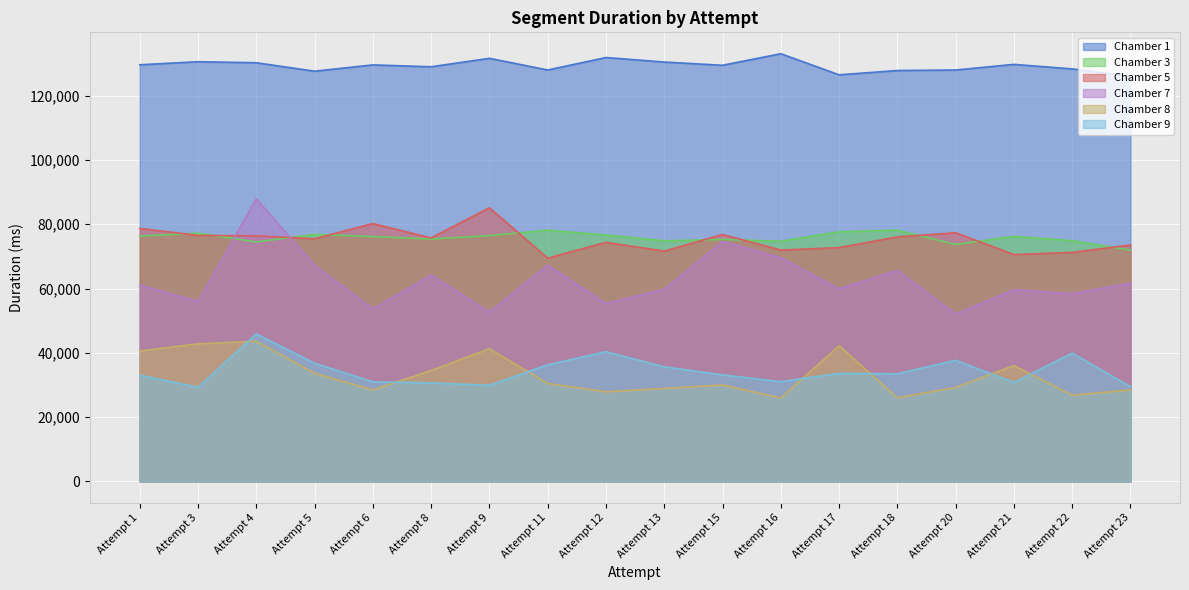

What is the value of the Chamber 3 point at the 6th from the left?

75378